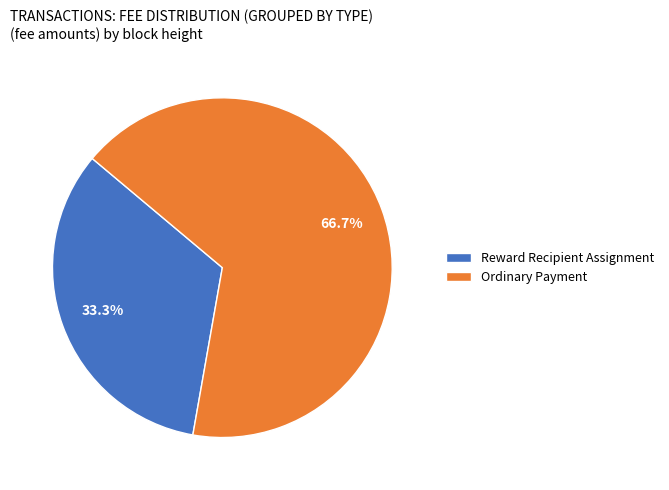

What portion of the pie excludes Reward Recipient Assignment?

66.7%